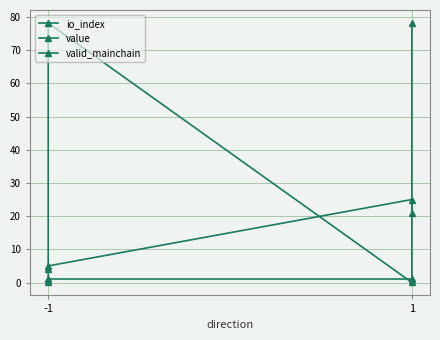

List the series in order of their overall mean, lowest first.

valid_mainchain, io_index, value